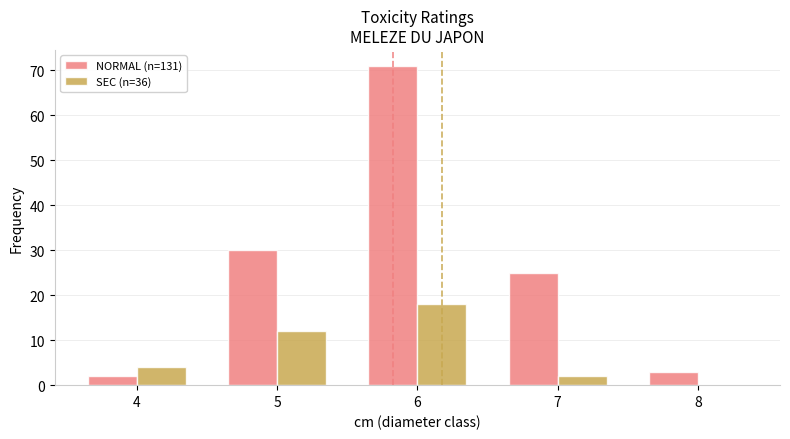

Does the chart contain stacked bars?

No